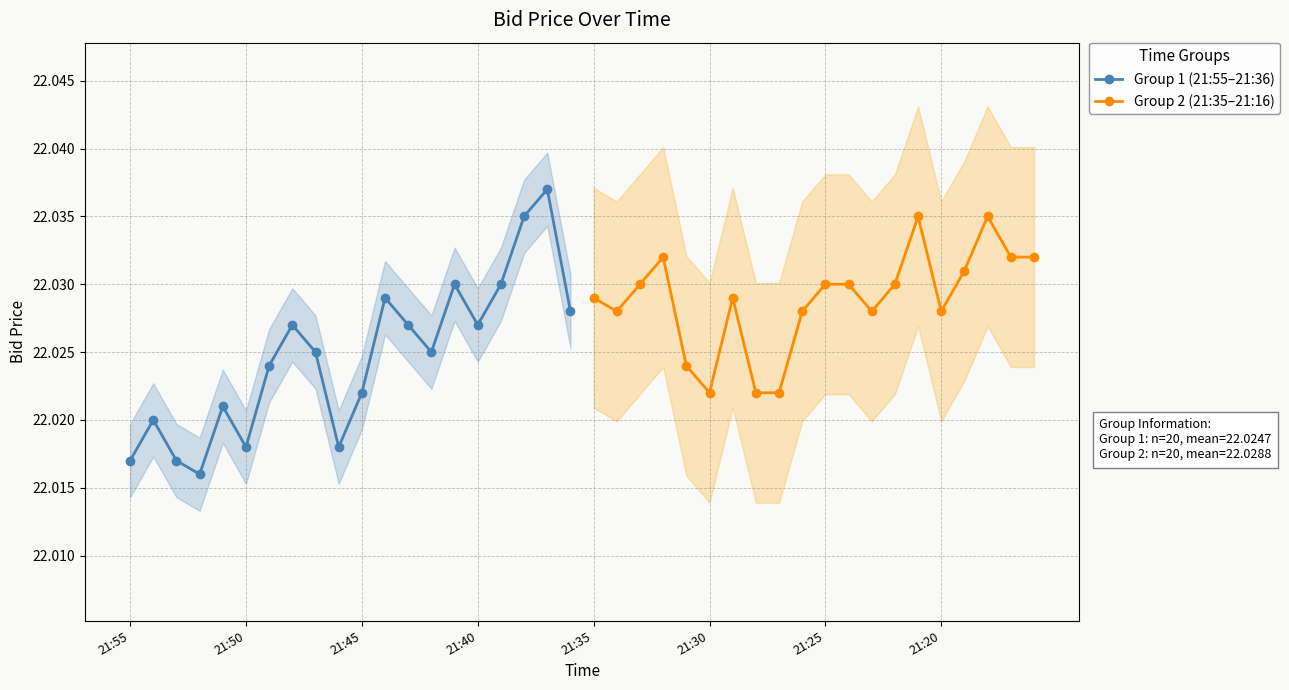

Rank the series by their maximum value, from lowest to highest.

Group 2 (21:35–21:16), Group 1 (21:55–21:36)